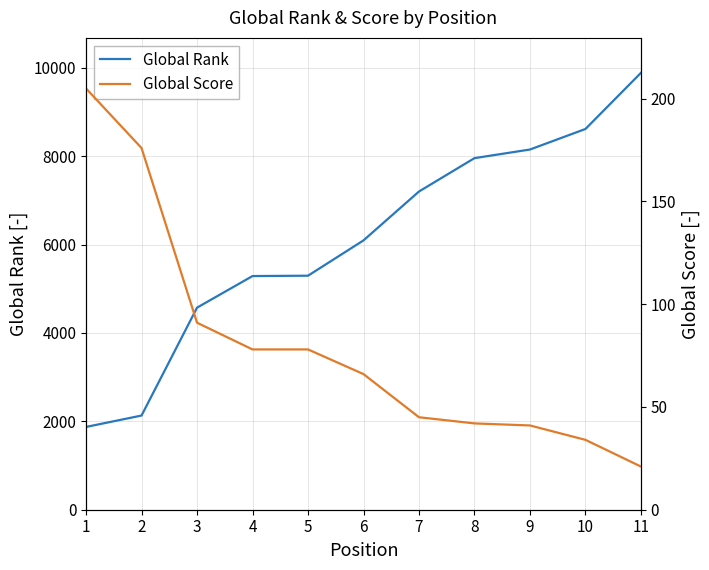

List the series in order of their peak value, lowest first.

Global Score, Global Rank